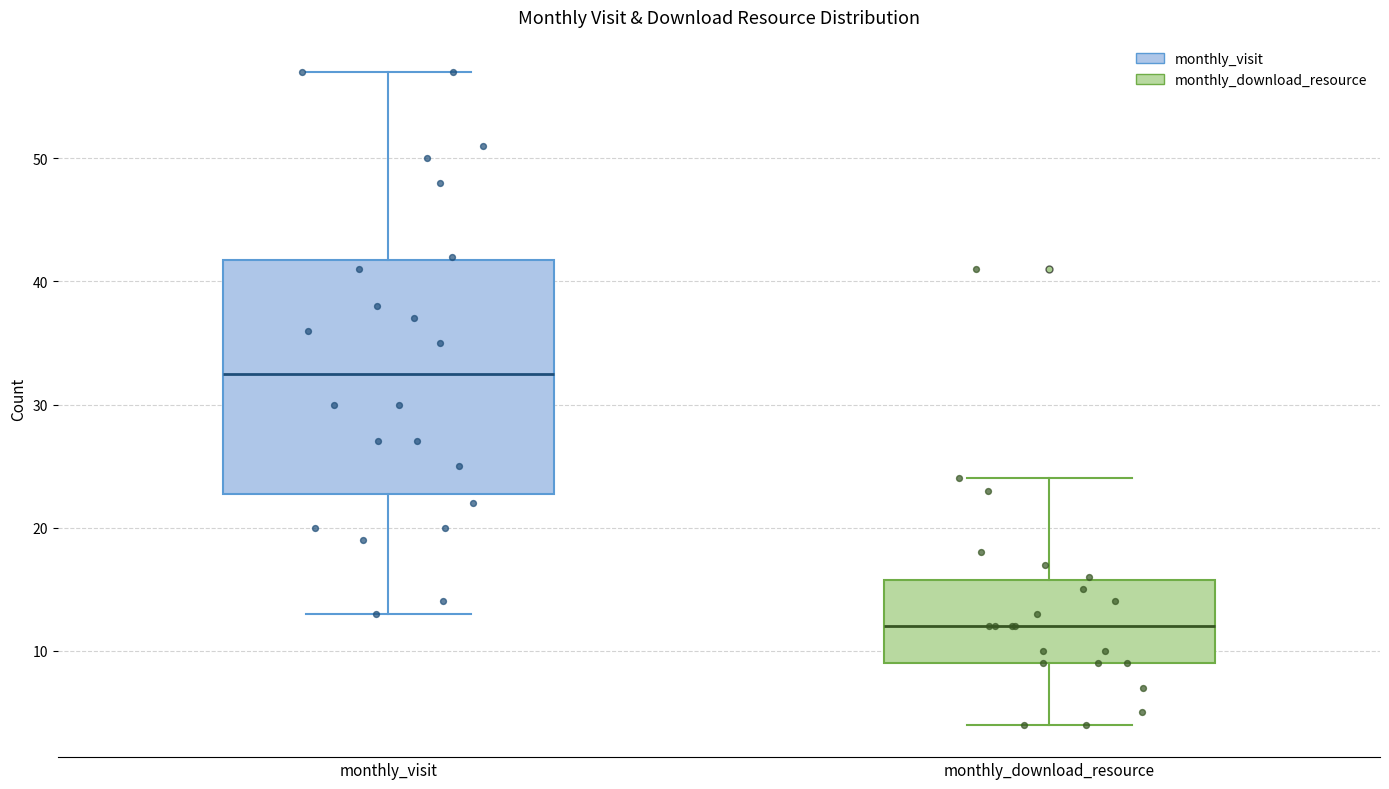

Reading left to right, transcribe this box plot: for each box, give where its median line is, the range the box spans, and where its two whiskers end, as read against the y-axis. The values are not printed on the chart, so give them approximately, as read against the axis.

monthly_visit: median 33, box 23 to 42, whiskers 13 to 57
monthly_download_resource: median 12, box 9 to 16, whiskers 4 to 24